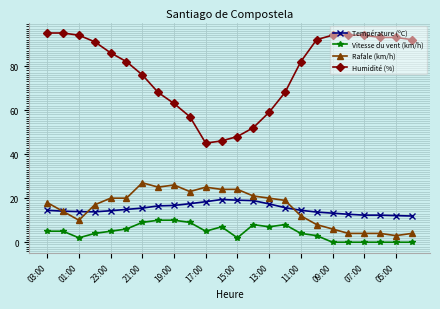

Which series has the widest spread of values?

Humidité (%)